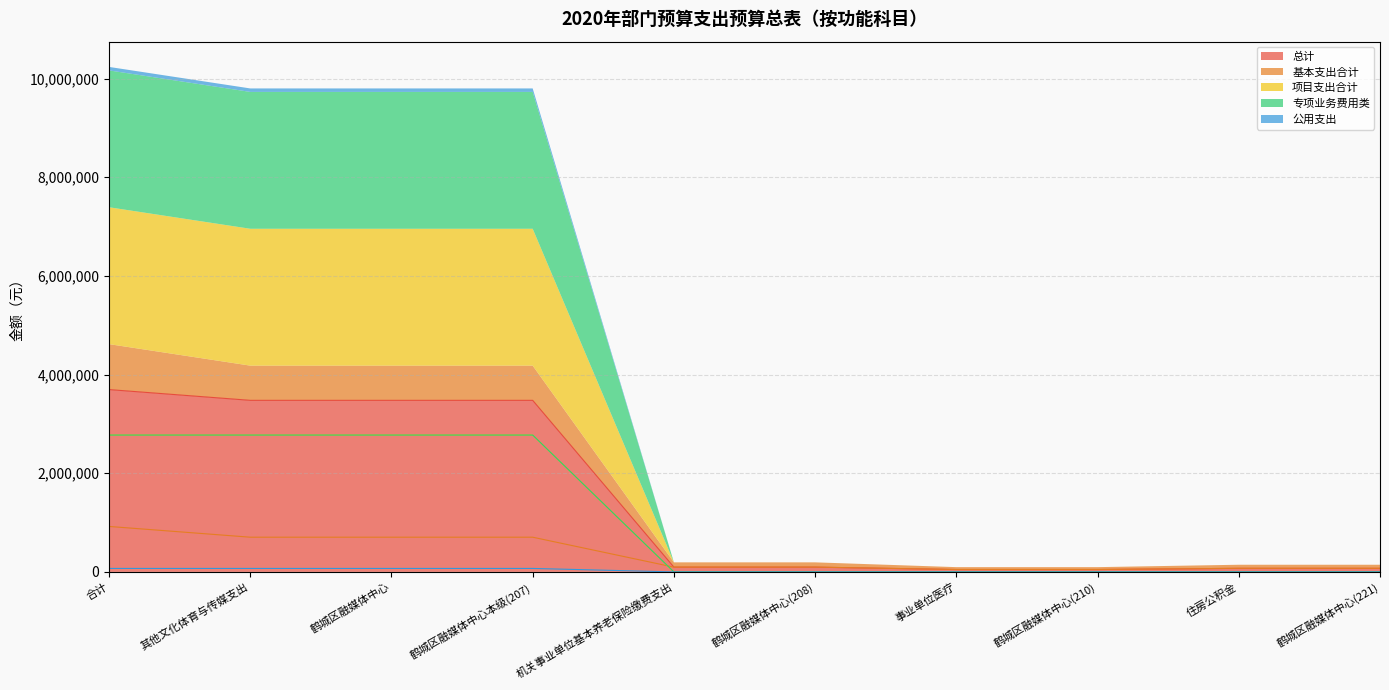

How many series are shown in this chart?

5